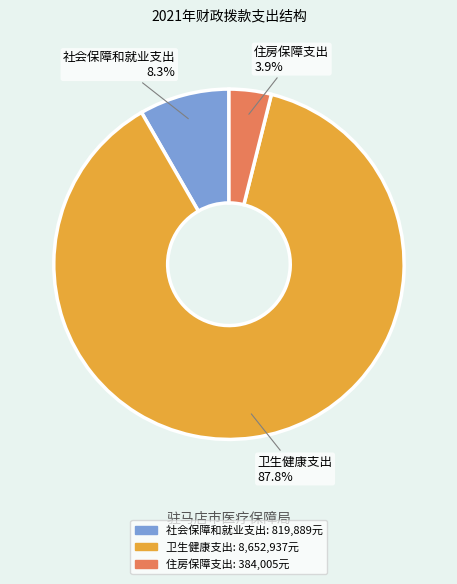

What is the total percentage of 住房保障支出 and 卫生健康支出?

91.7%